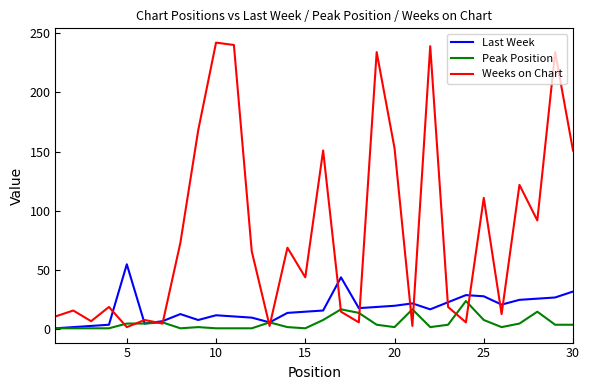

Which series has the largest total across all categories?

Weeks on Chart